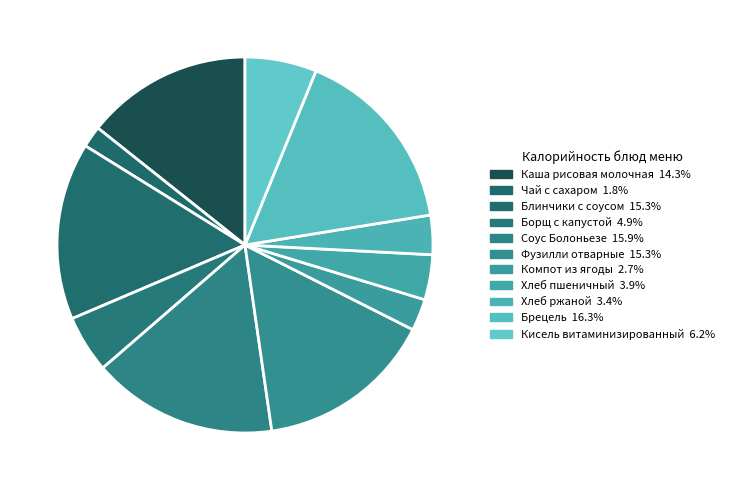

Does any single category account for the majority?

No